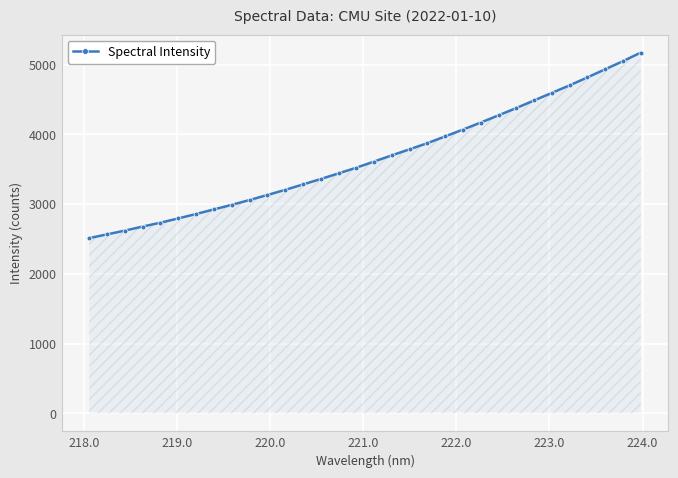

What is the minimum value shown in the chart?

2512.6